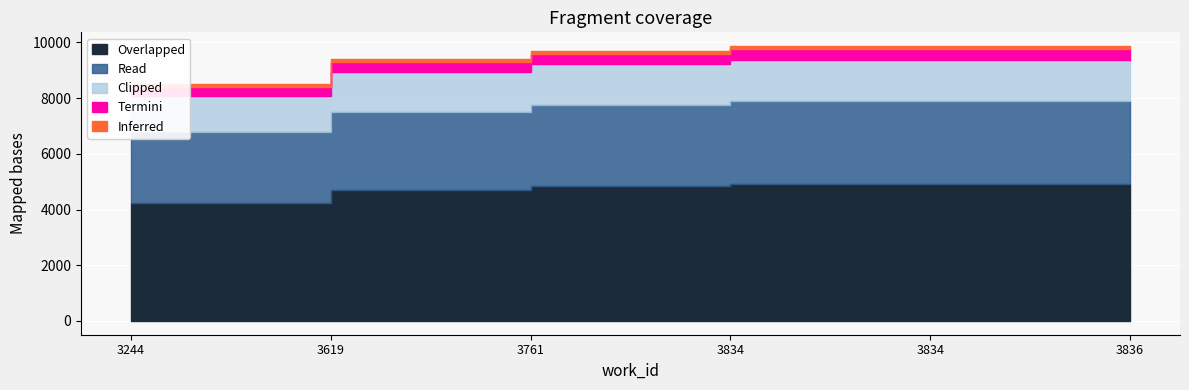

Is it true that the value at 3619 is 9392?

True